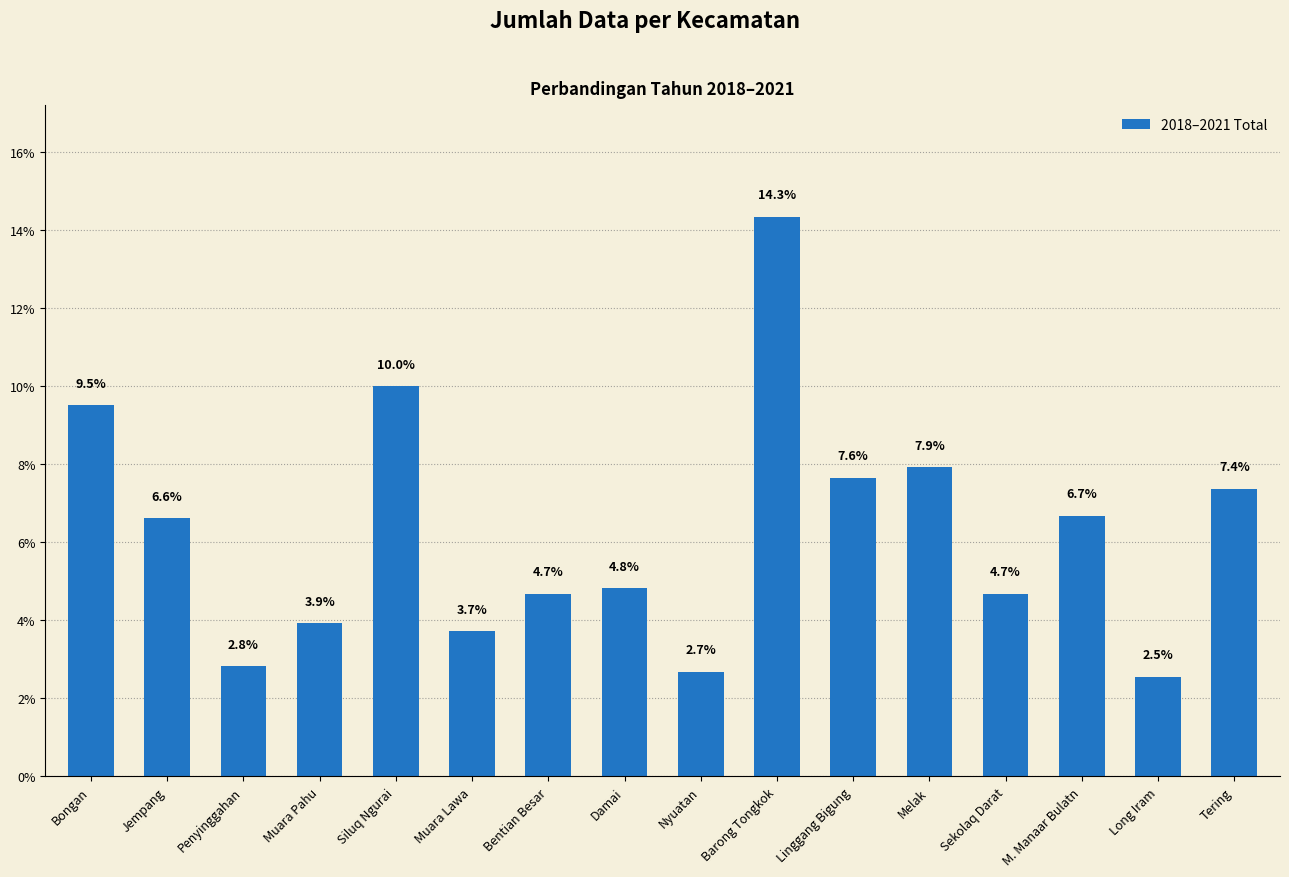

Is it true that the value at Tering is 4.1?

False